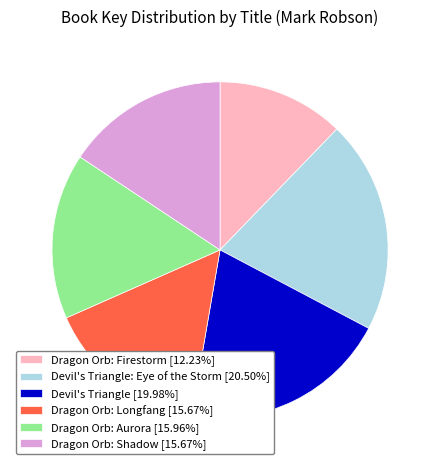

Does Devil's Triangle [19.98%] represent more than half of the total?

No